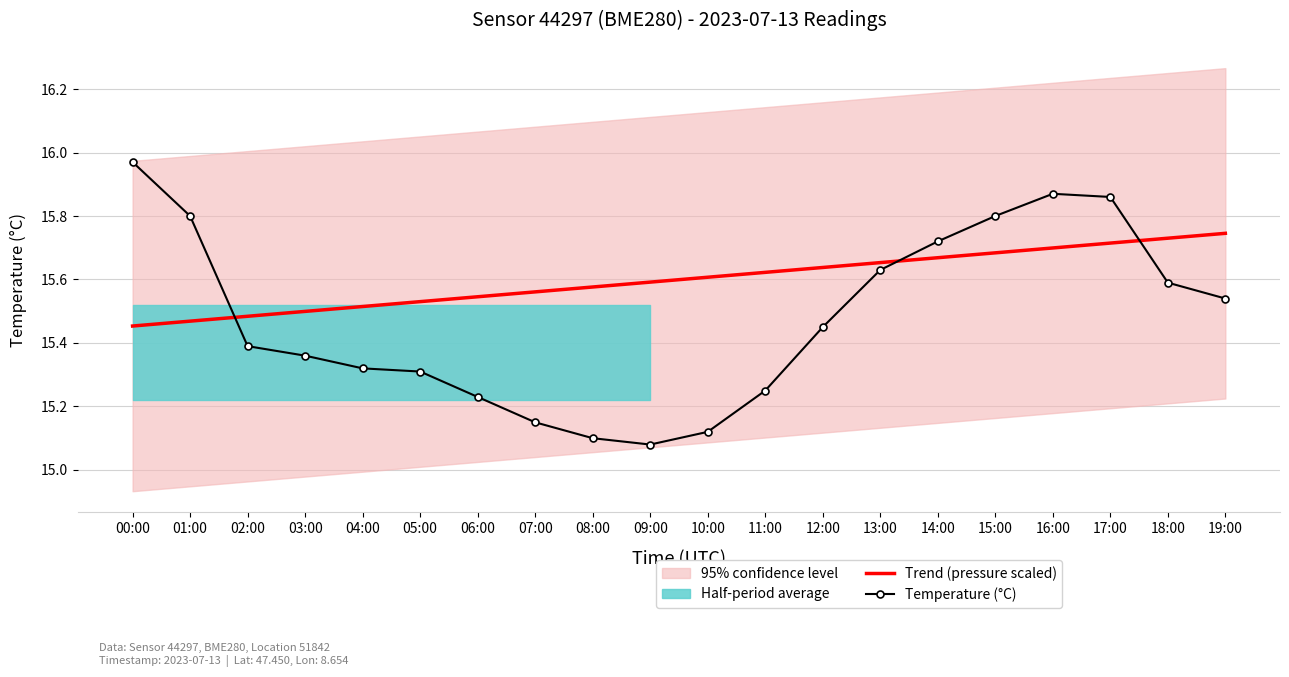

What is the difference between the maximum and minimum values in the Temperature (°C) series?

0.9